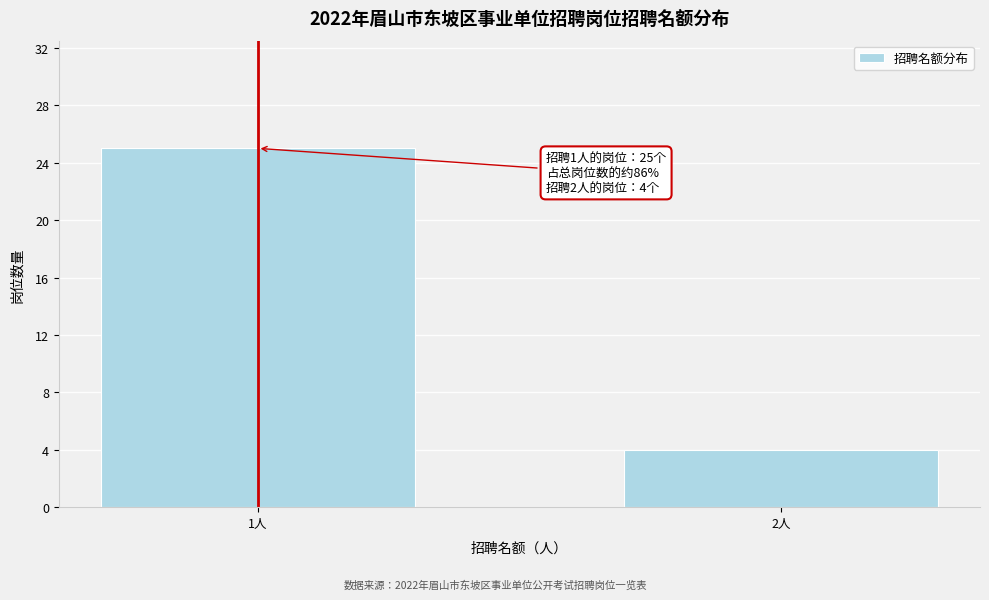

Reading left to right, transcribe all the data shown in this chart.

1人=25	2人=4